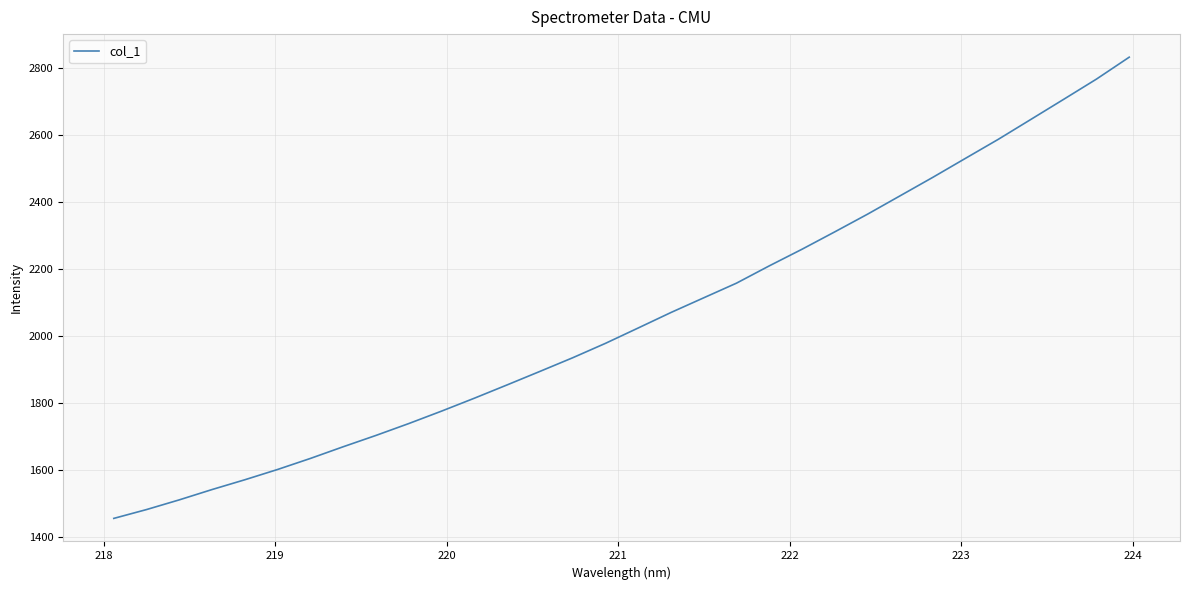

What is the maximum value shown in the chart?

2832.3